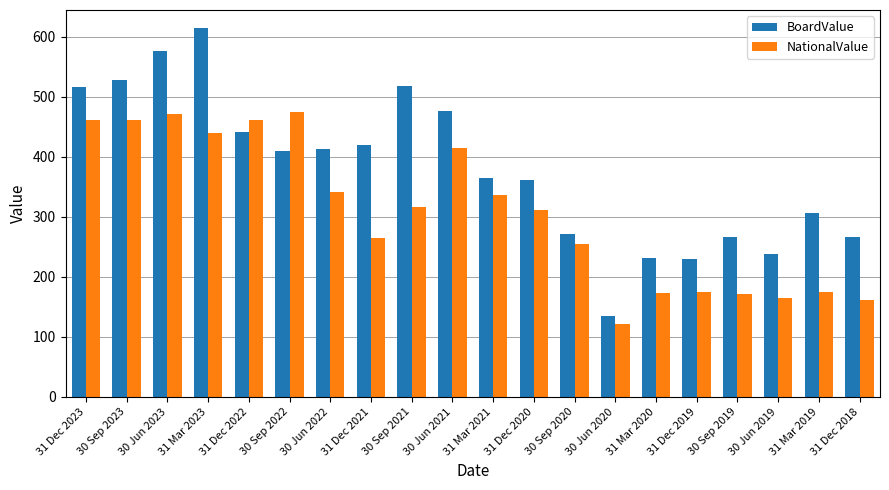

Is the value of BoardValue at 31 Dec 2023 greater than the value of NationalValue at 31 Dec 2019?

Yes